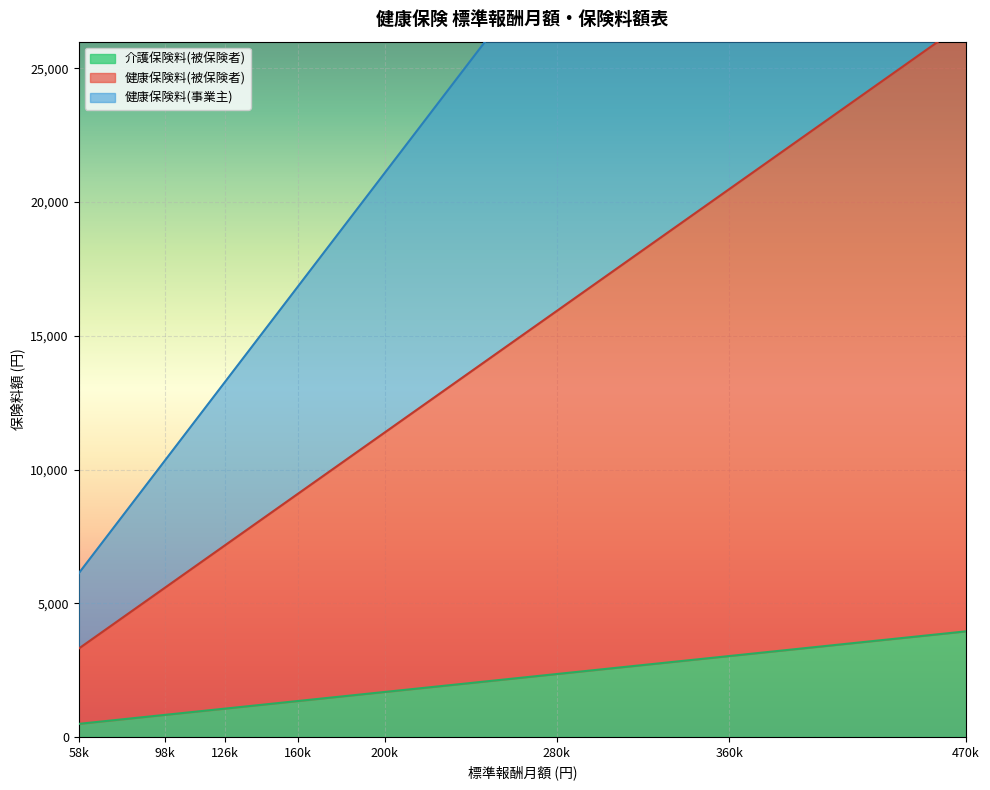

What is the lowest value of the 健康保険料(事業主) series?

6113.2